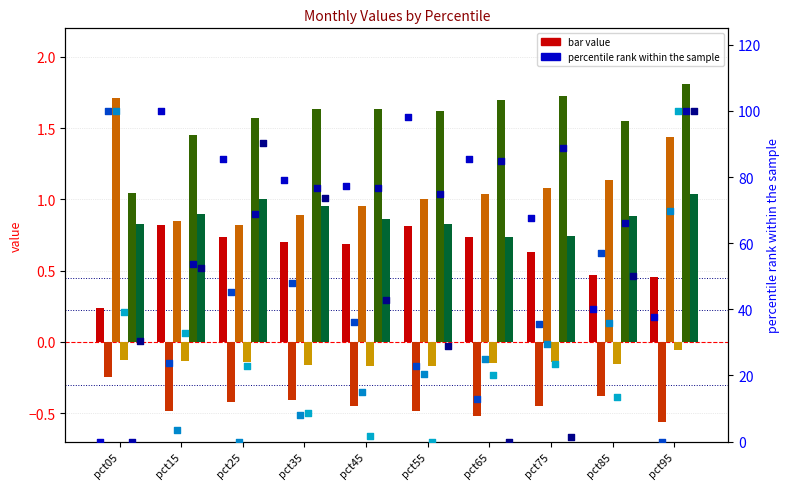

What is the total value across all series at pct85?

3.5